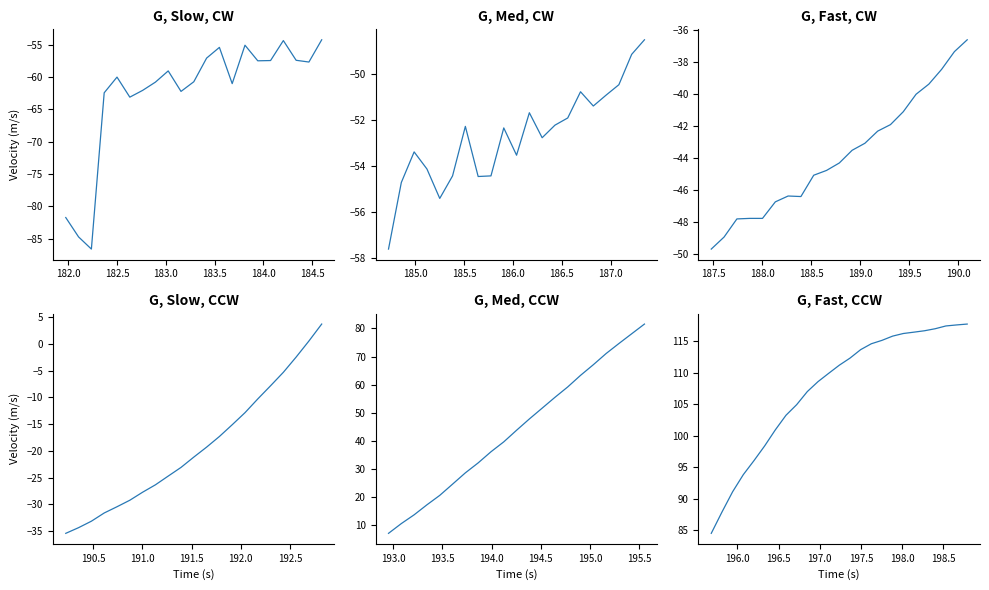

How many values exceed 111?

13